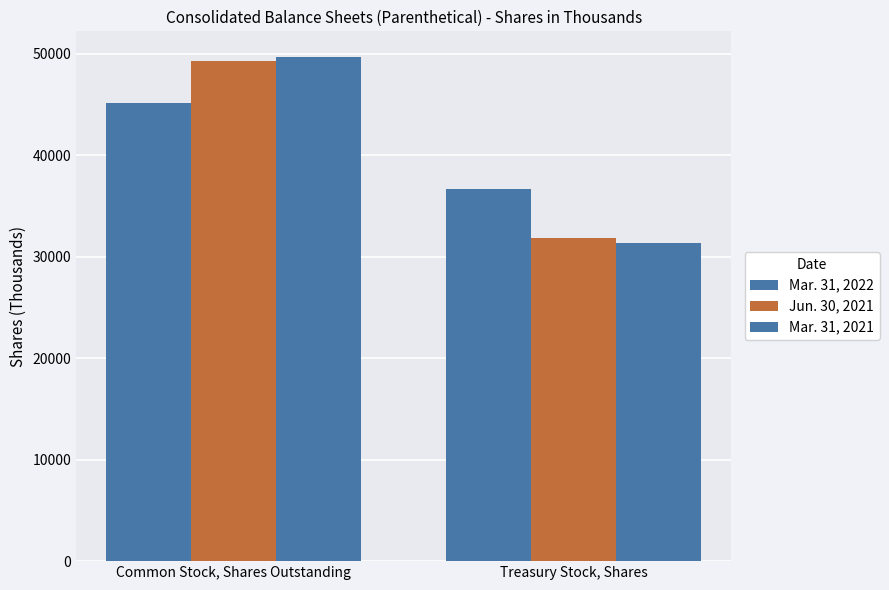

How many groups of bars are there?

2